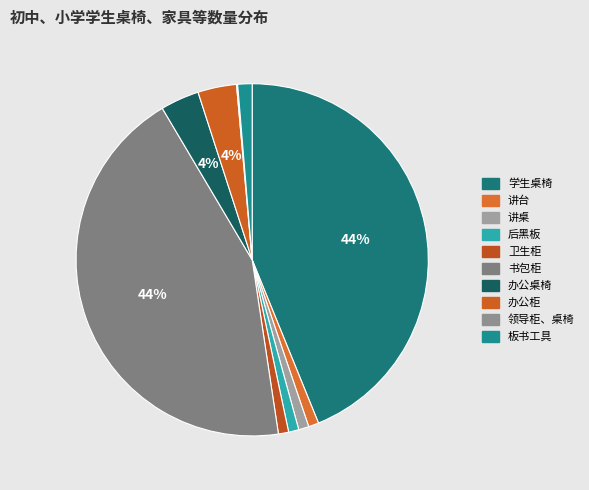

To the nearest percent, what is the average slice percentage?

10%